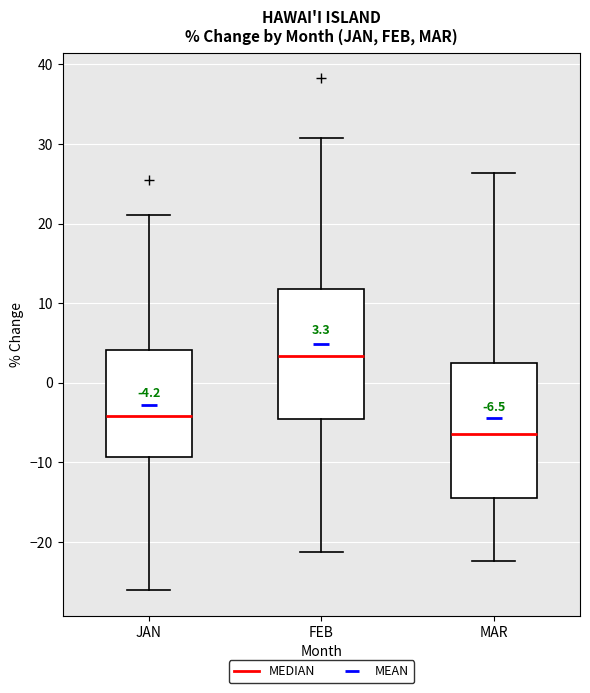

Which box has the highest median line?

FEB